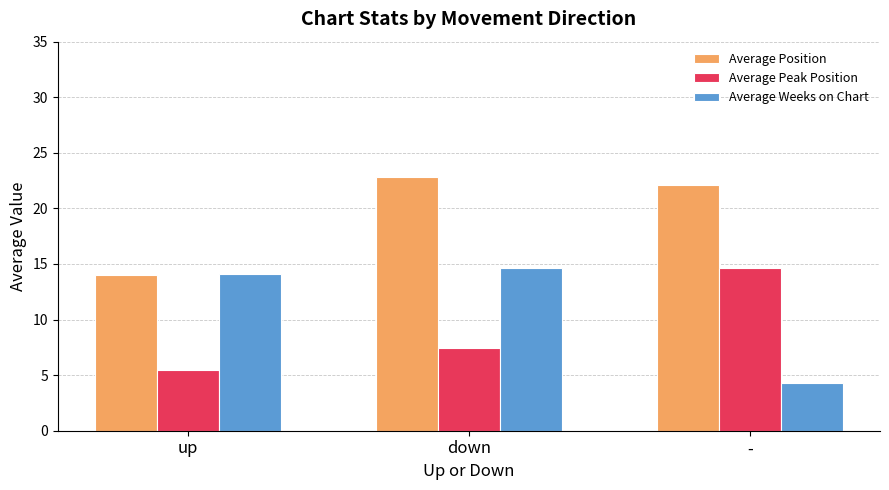

Are the bars grouped side by side (vs. stacked)?

Yes